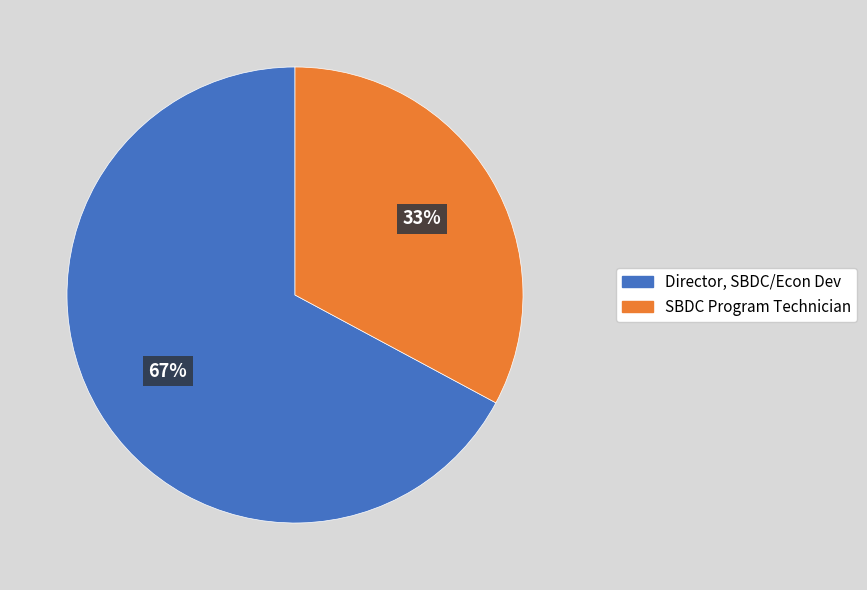

To the nearest percent, what is the difference between the Director, SBDC/Econ Dev and SBDC Program Technician slice percentages?

34%